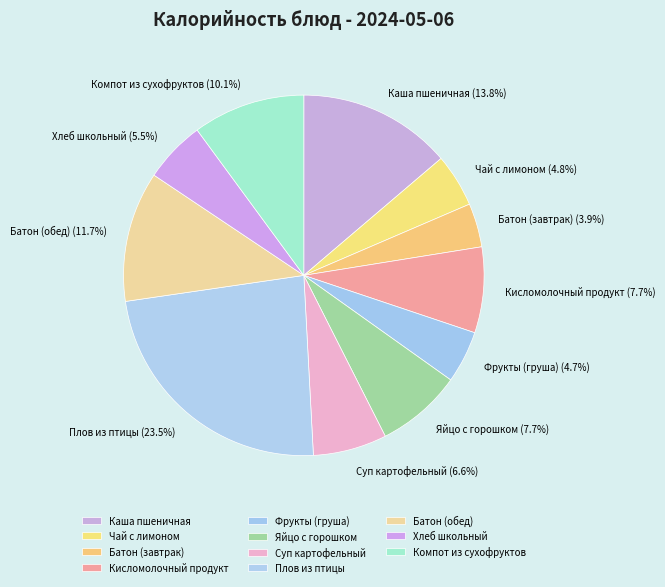

What portion of the pie excludes Хлеб школьный?

94.5%